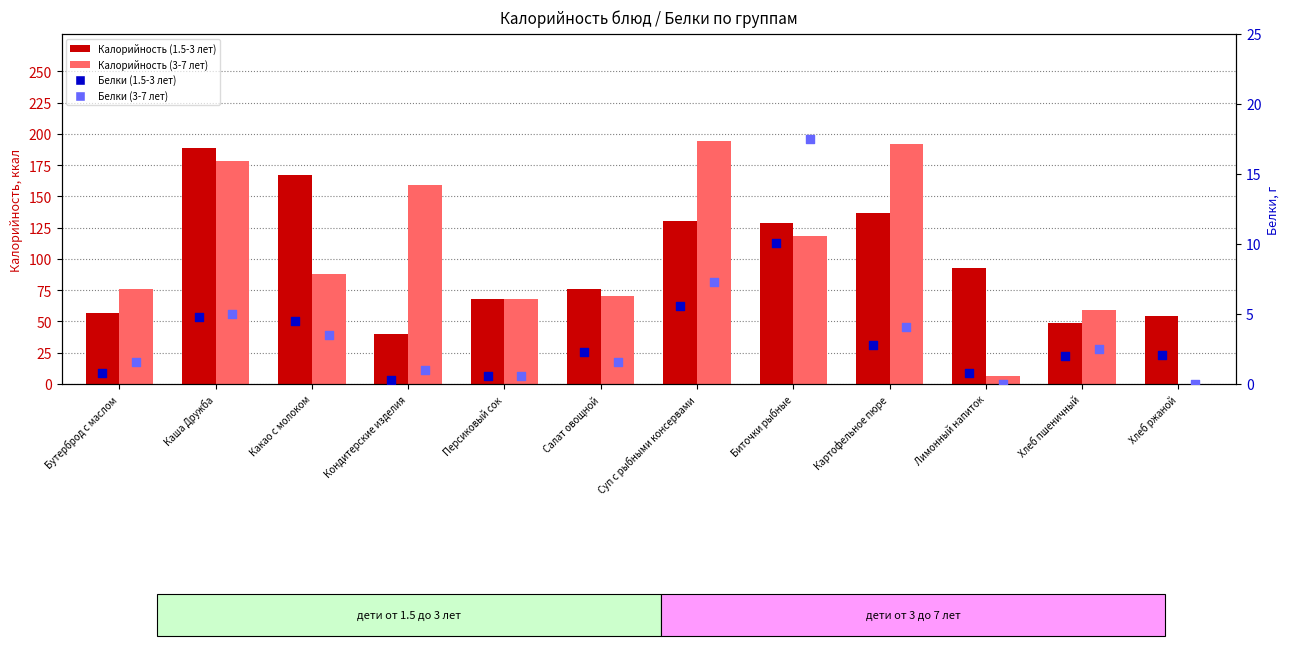

What is the total value across all series at Хлеб ржаной?

56.1